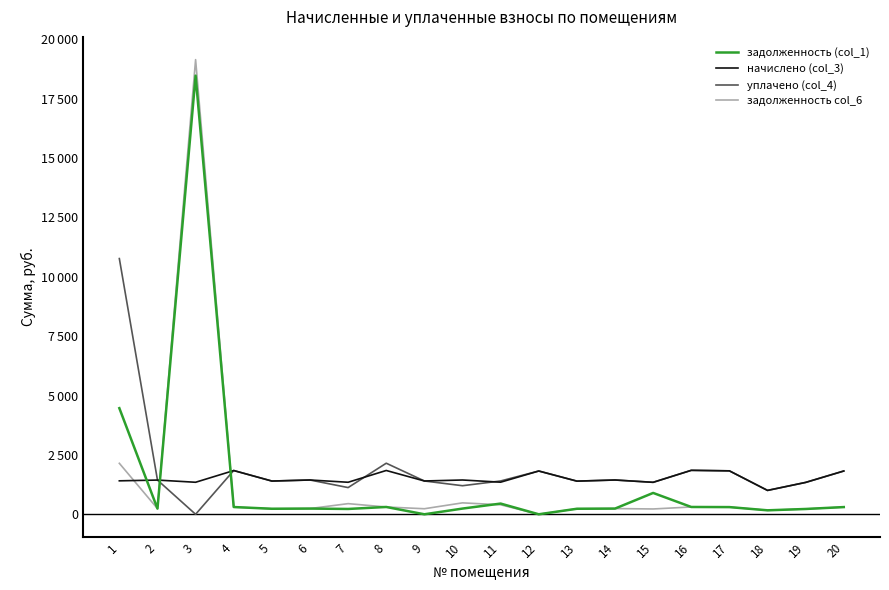

Which series has the largest range (max minus min)?

задолженность col_6